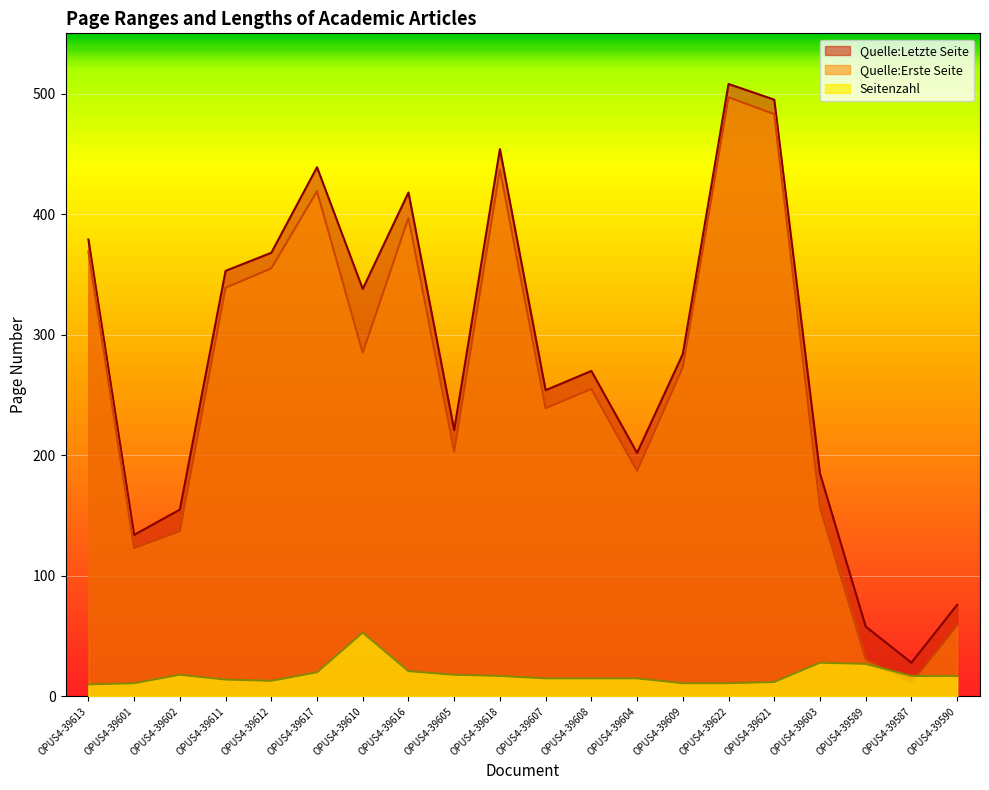

Where does the Seitenzahl series first go above 17?

OPUS4-39602